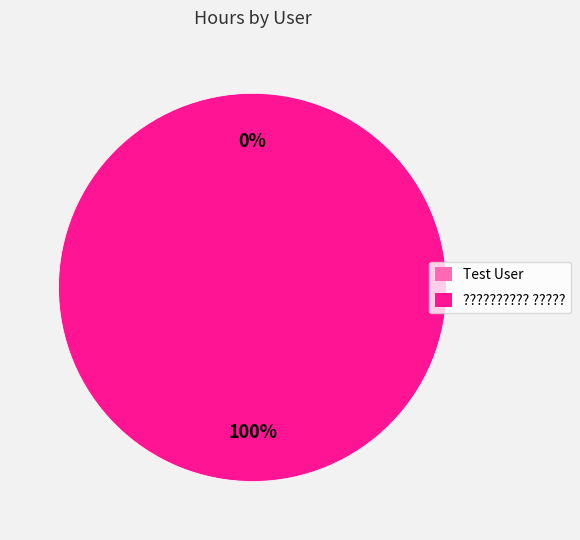

To the nearest percent, what portion does ?????????? ????? represent?

100%